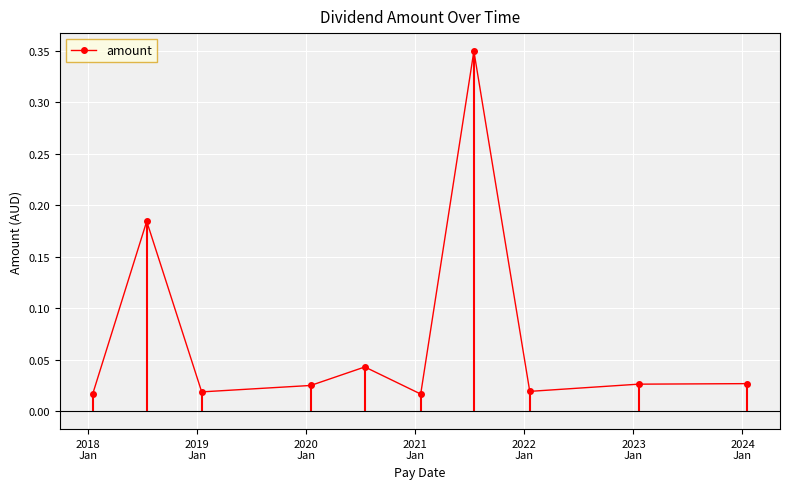

In amount, how many points are lower than both neighbors (excluding endpoints)?

3